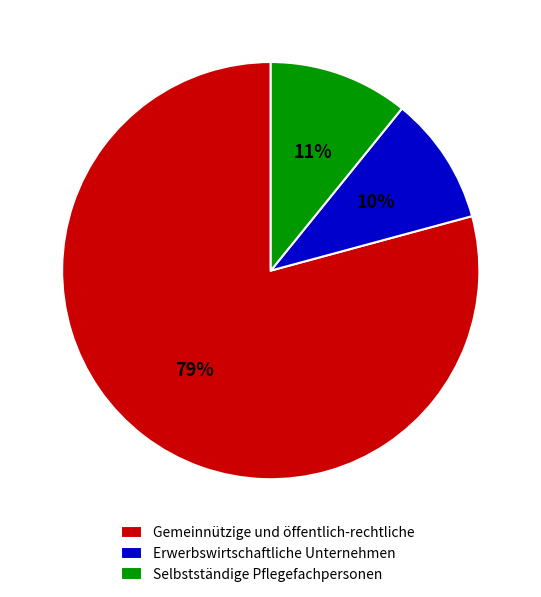

Which category has the biggest portion of the pie?

Gemeinnützige und öffentlich-rechtliche